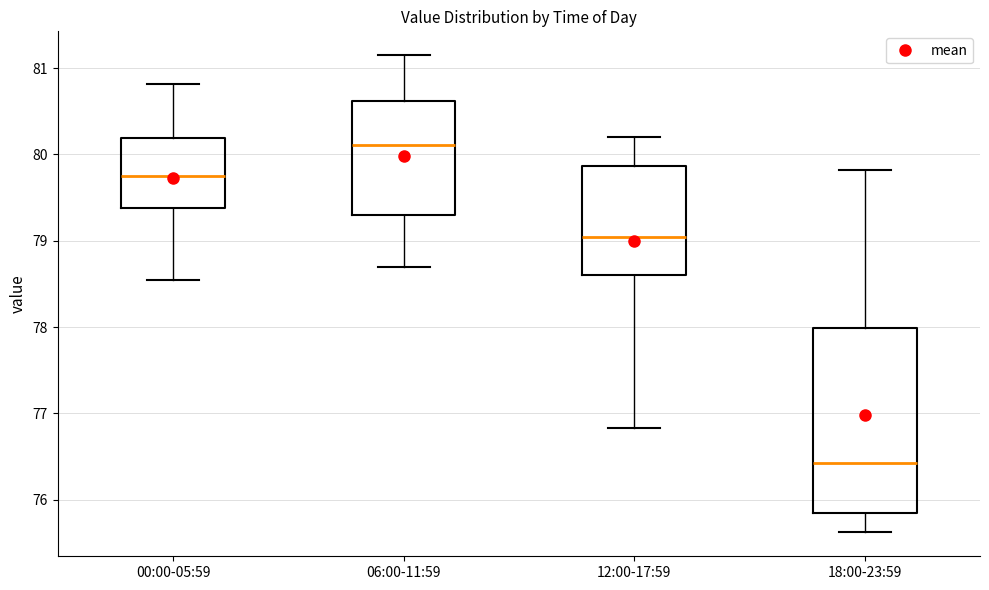

Where does the upper whisker of the box for 12:00-17:59 end on the y-axis? The values are not printed on the chart, so give them approximately, as read against the axis.

80.2